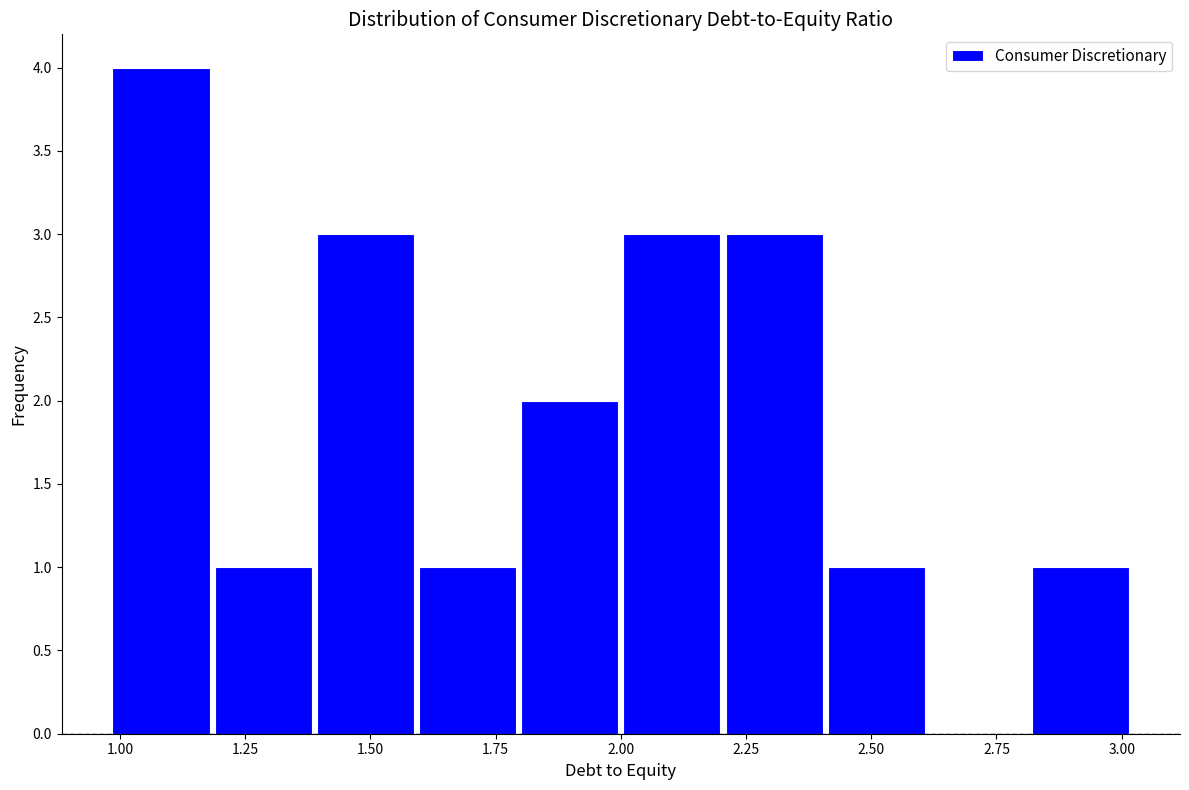

How tall is the bar that spans 2.8 to 3.0 on the x-axis? Neither the bar edges nor the heights are printed on the chart, so give them approximately, as read against the axes.

1